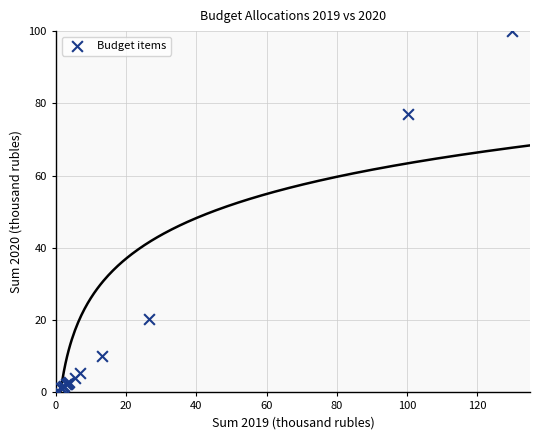

What Y value in the scatter plot is closest to 50?

77.0